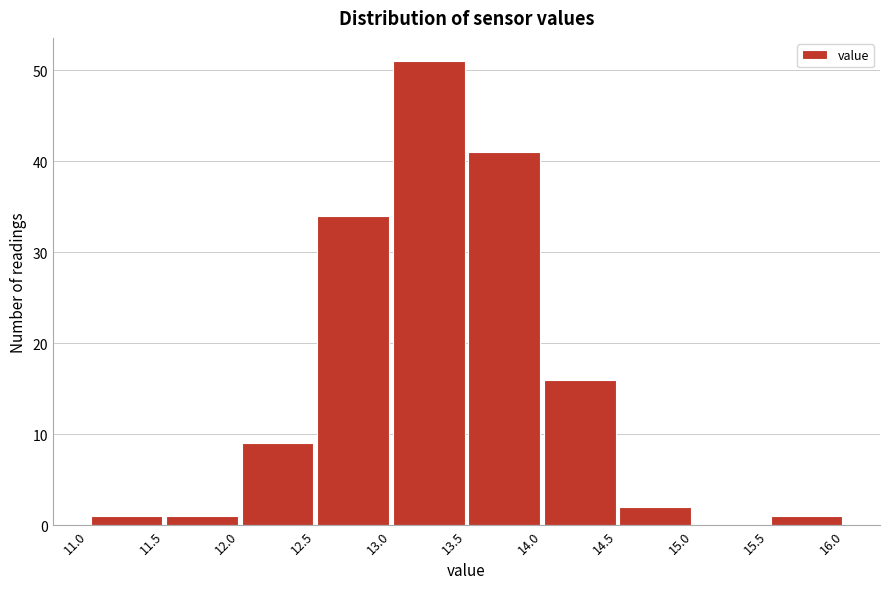

Reading left to right, list every bar in this chart as the range it spans on the x-axis followed by its height. The values are not printed on the chart, so give them approximately, as read against the axis.

11.0 to 11.5: 1
11.5 to 12.0: 1
12.0 to 12.5: 9
12.5 to 13.0: 34
13.0 to 13.5: 51
13.5 to 14.0: 41
14.0 to 14.5: 16
14.5 to 15.0: 2
15.0 to 15.5: 0
15.5 to 16.0: 1